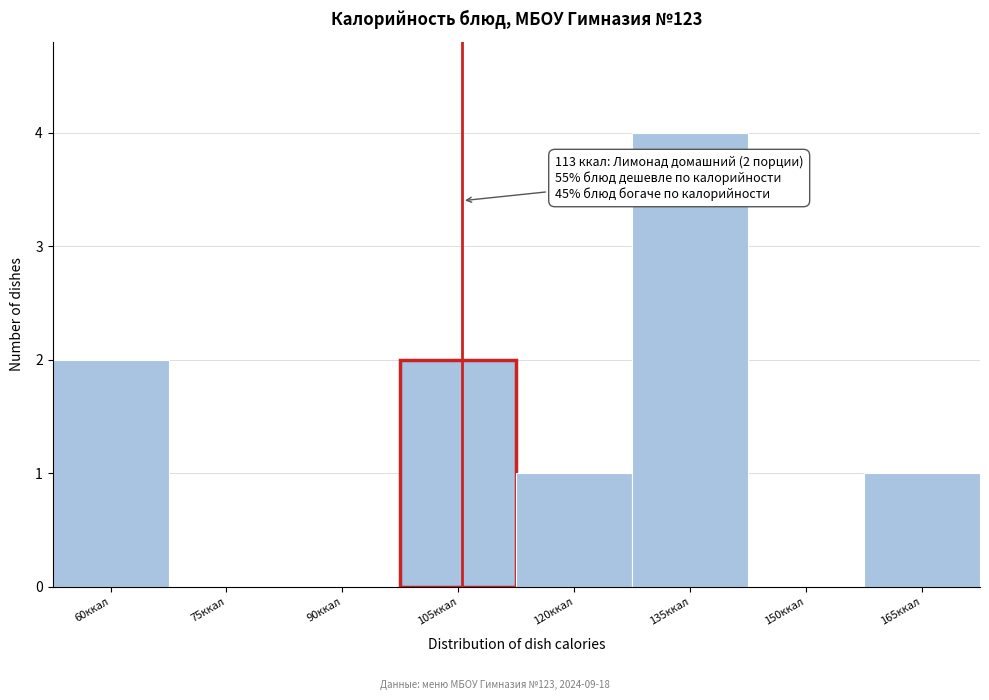

Reading right to left, list all the values displayed in this chart.

165ккал=1	150ккал=0	135ккал=4	120ккал=1	105ккал=2	90ккал=0	75ккал=0	60ккал=2